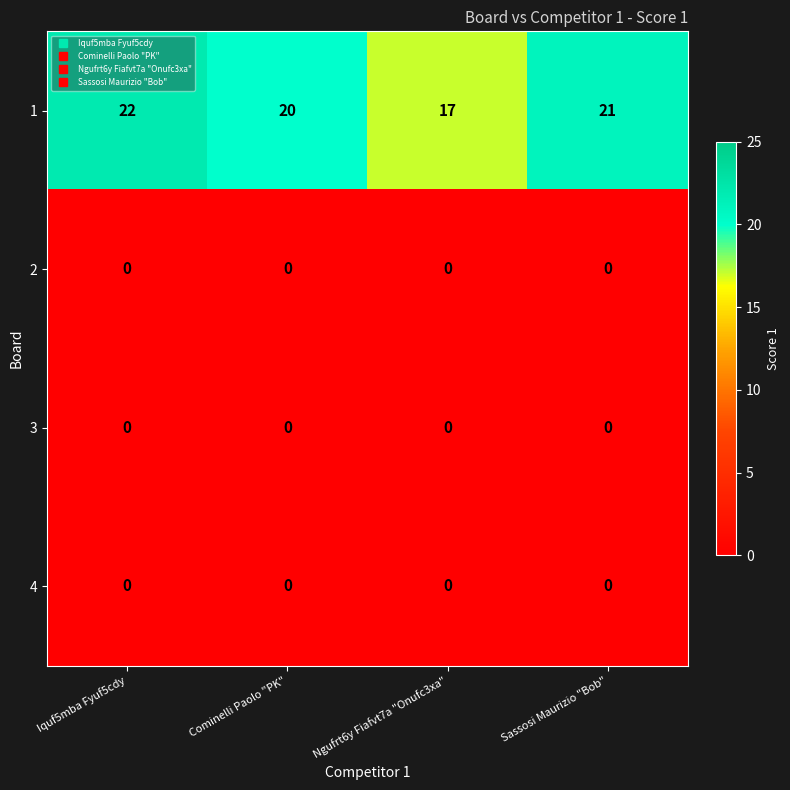

What is the maximum value for 1?

22